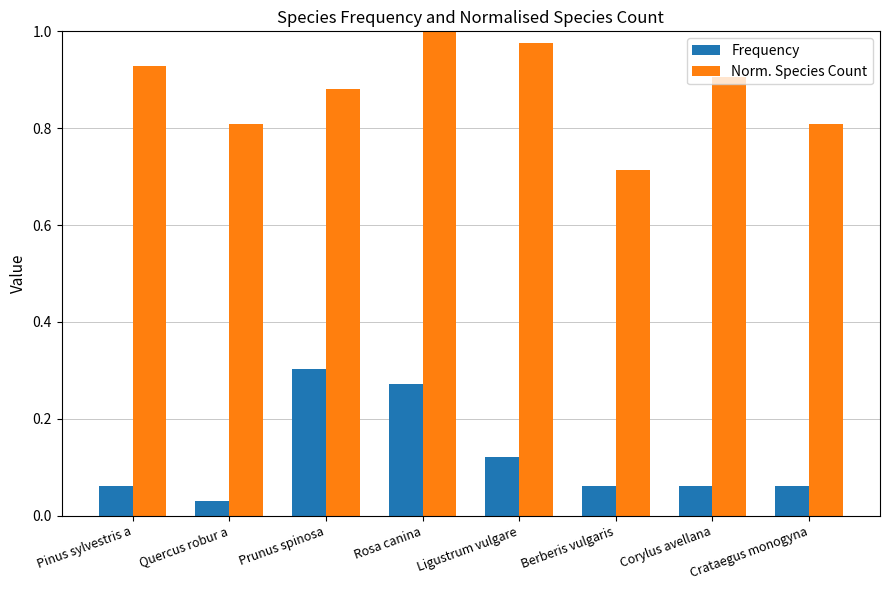

Which series changed the most between Rosa canina and Berberis vulgaris?

Norm. Species Count